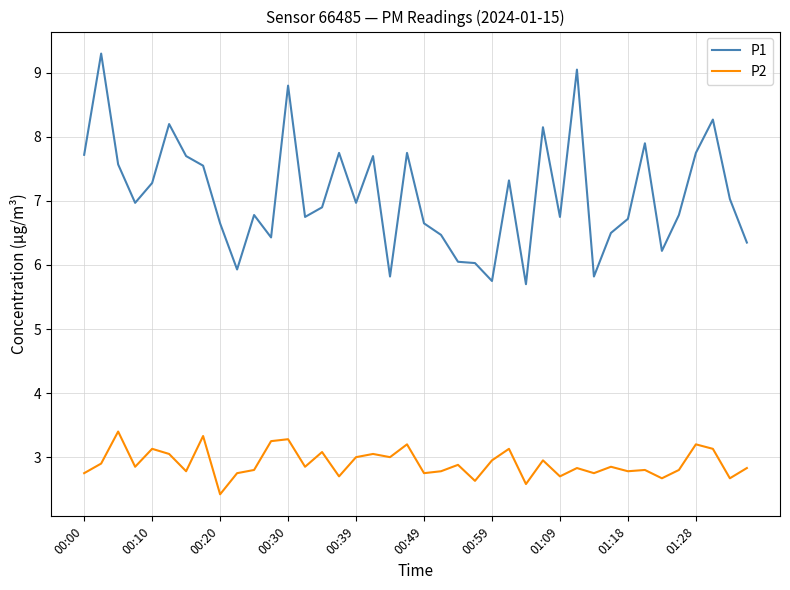

What is the maximum value for P1?

9.3